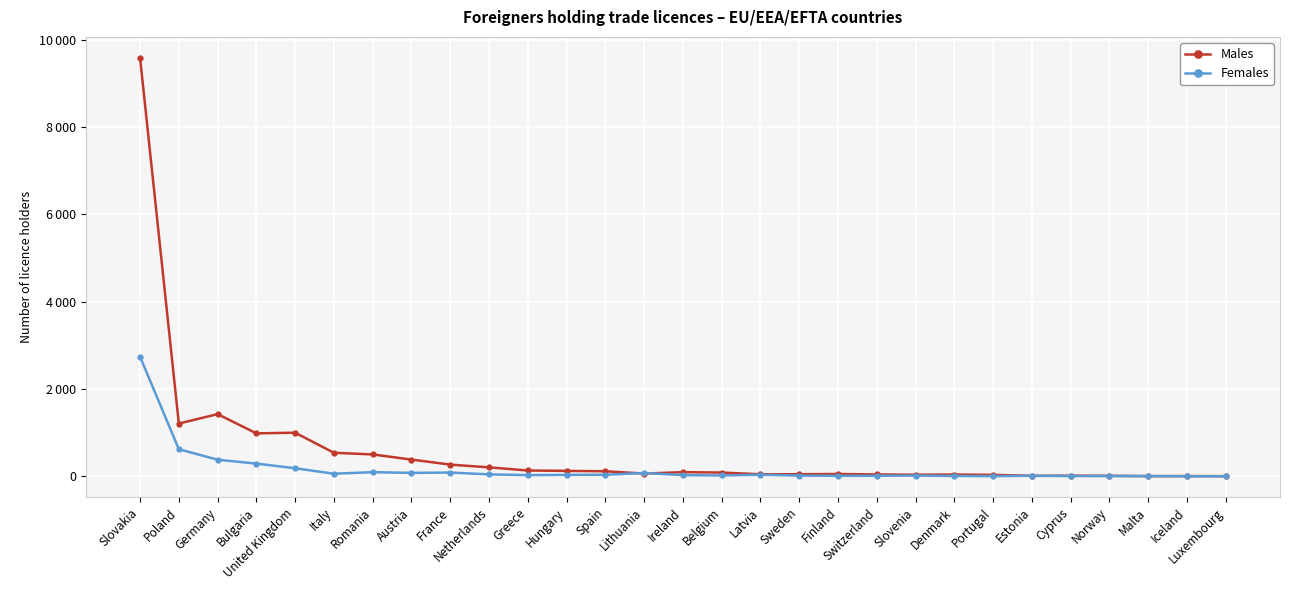

What is the difference between the highest and lowest values at Austria?

305